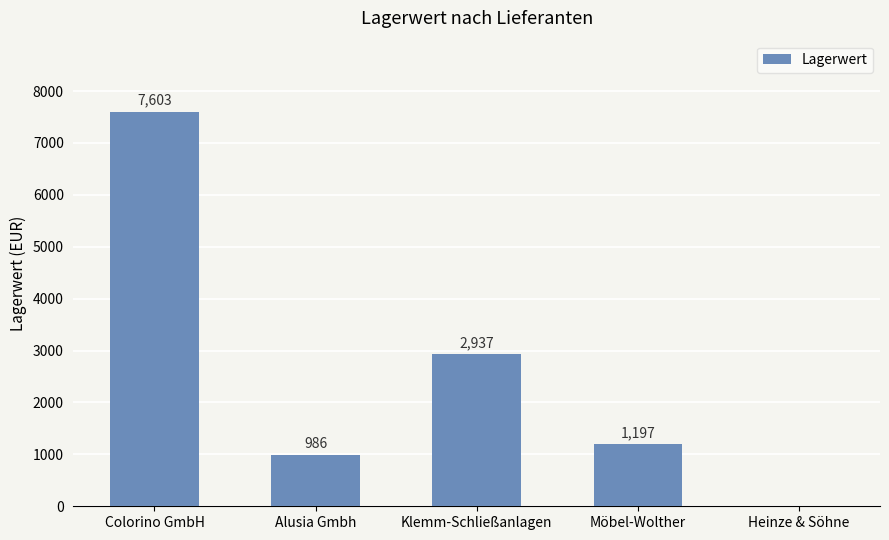

Where does the data first go above 1197?

Colorino GmbH